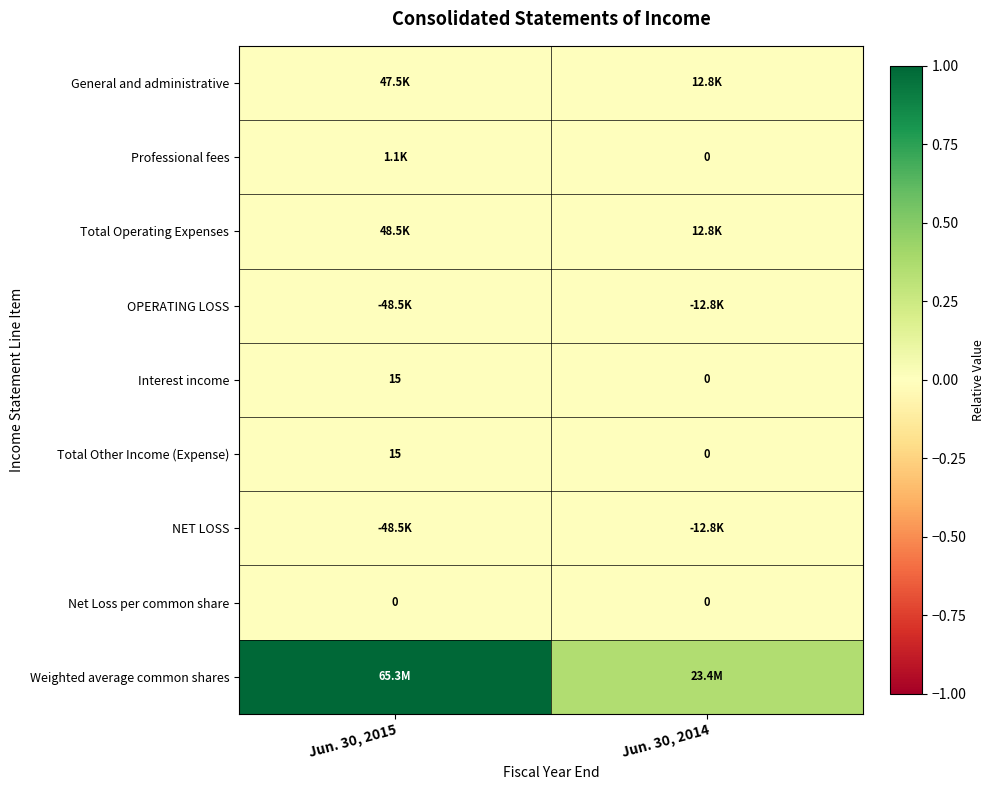

List the labels in order of NET LOSS value, largest first.

Jun. 30, 2014, Jun. 30, 2015